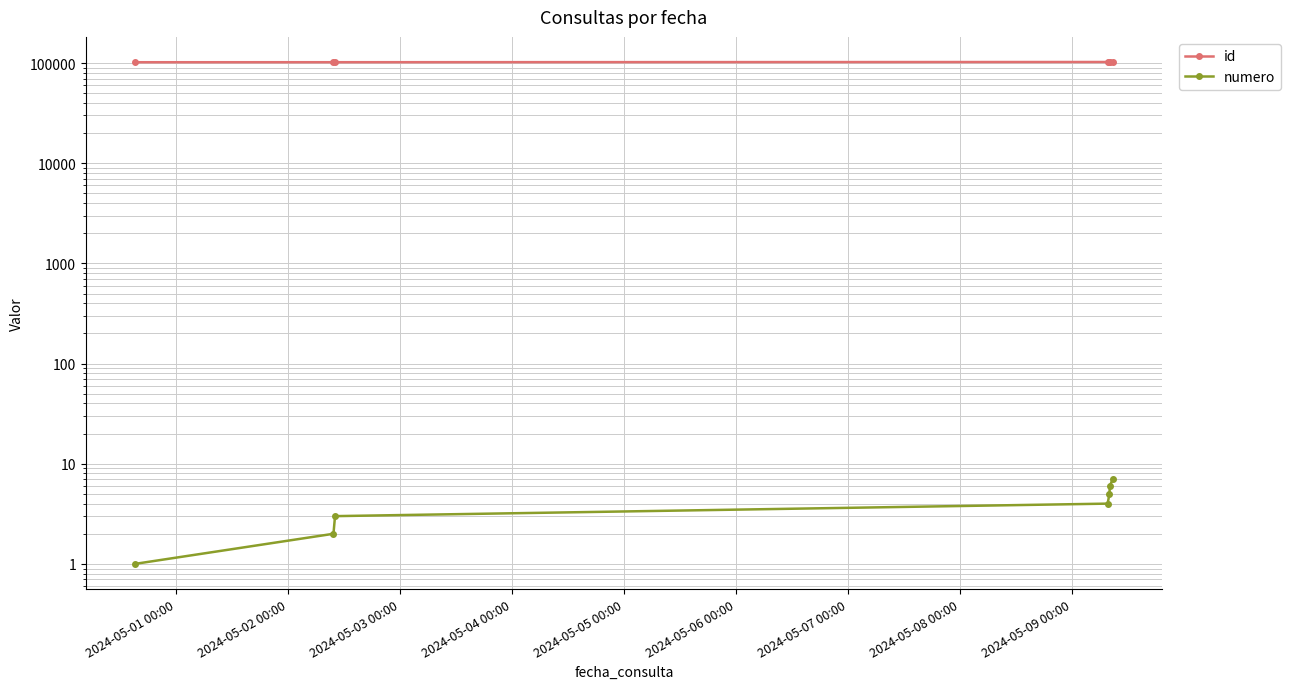

Reading left to right, extract all data points from this chart.

id: 102017	102060	102073	102580	102581	102584	102593
numero: 1	2	3	4	5	6	7